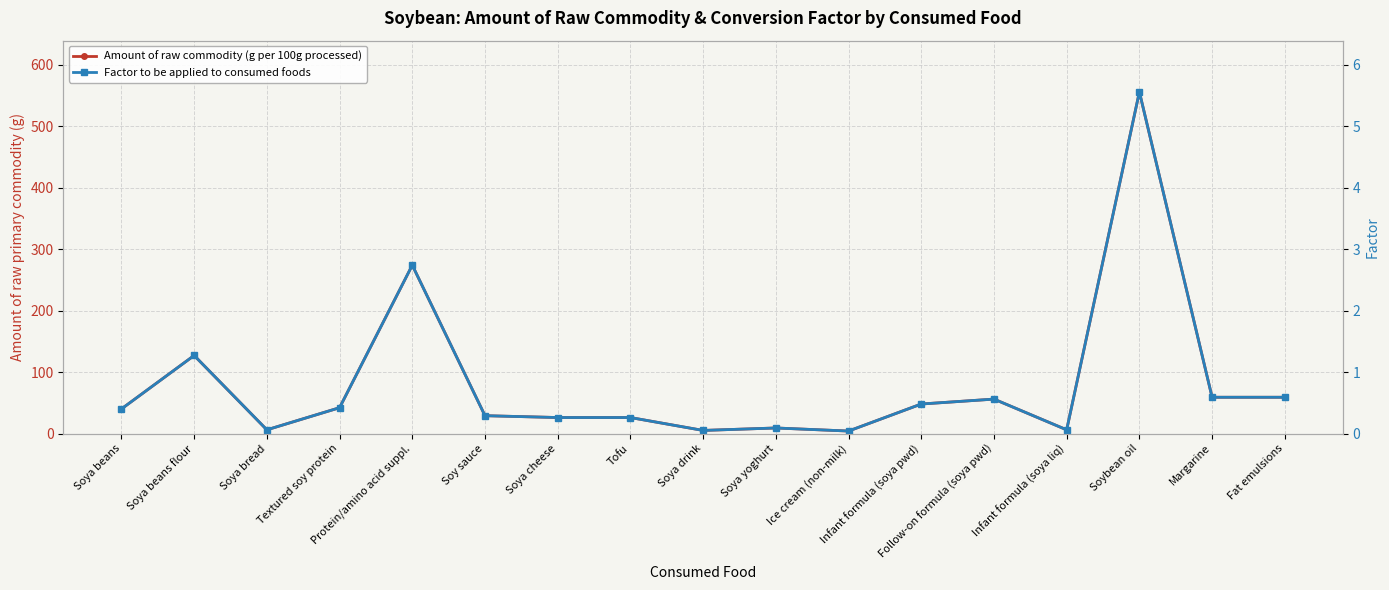

What are all the series names shown in the legend?

Amount of raw commodity (g per 100g processed), Factor to be applied to consumed foods